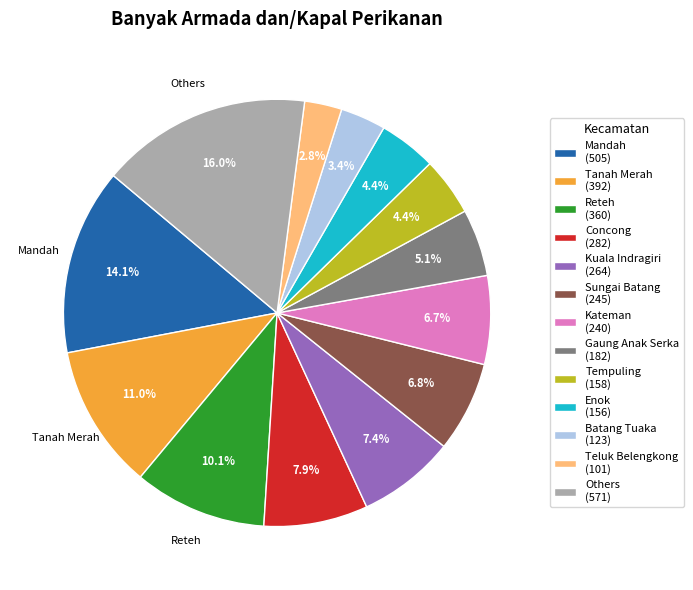

Which category has the biggest portion of the pie?

Others (571)